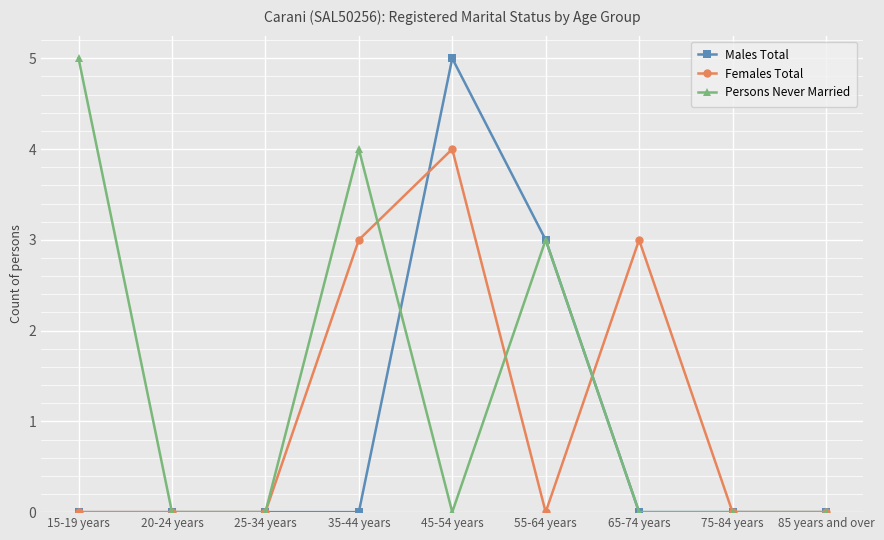

List the series in order of their overall mean, highest first.

Persons Never Married, Females Total, Males Total